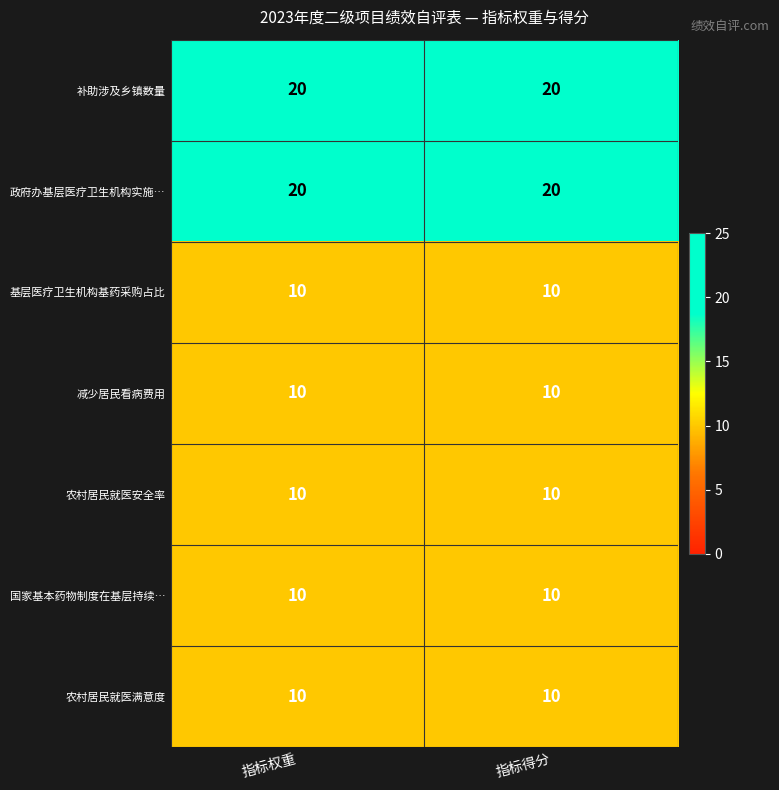

What is the lowest value of the 政府办基层医疗卫生机构实施… series?

20